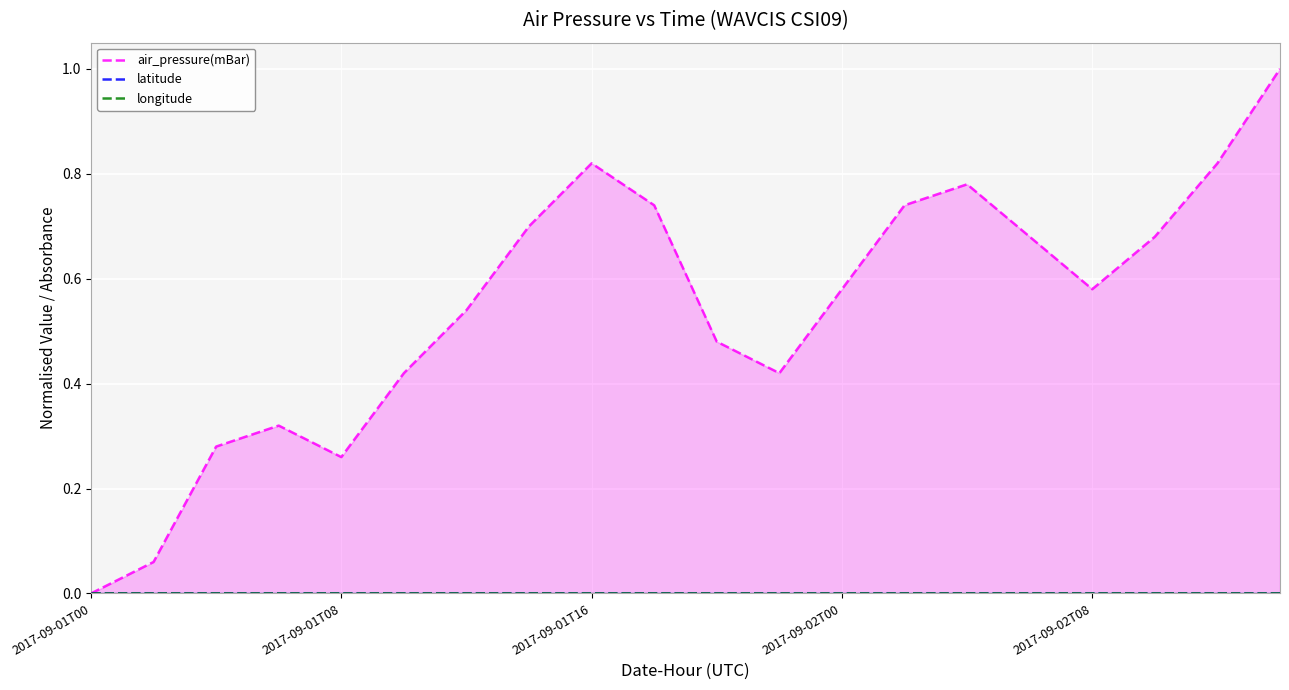

True or false: latitude has more than 2 points higher than both neighbors.

False